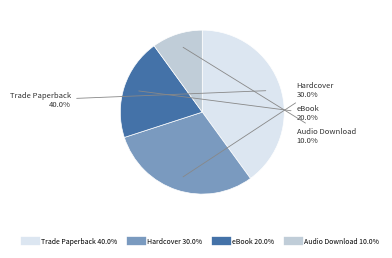

To the nearest percent, what is the difference between the largest and smallest slice percentages?

30%